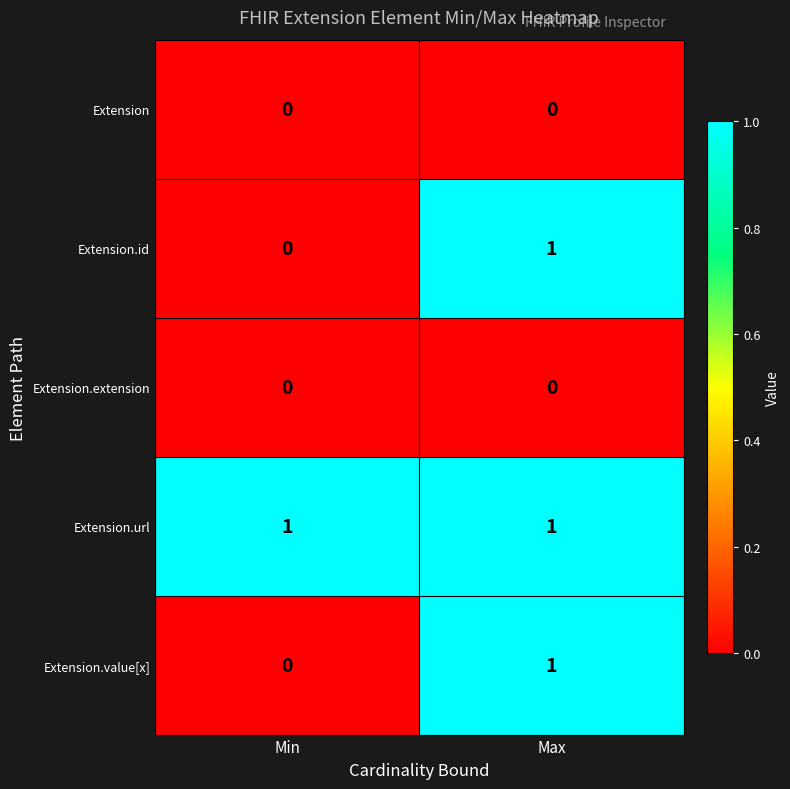

What is the greatest value displayed?

1